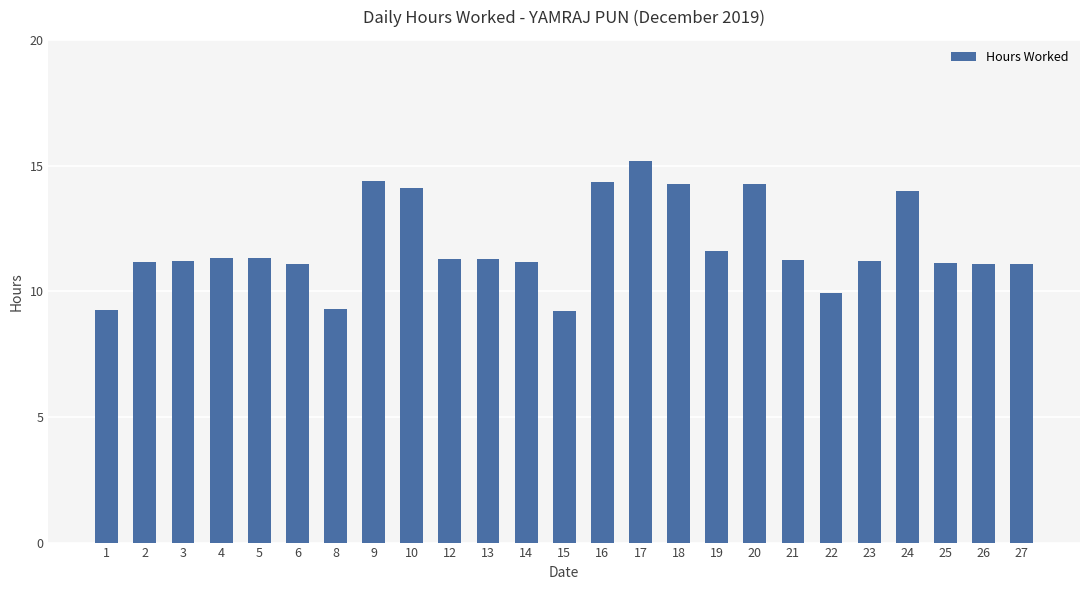

What is the minimum value shown in the chart?

9.2